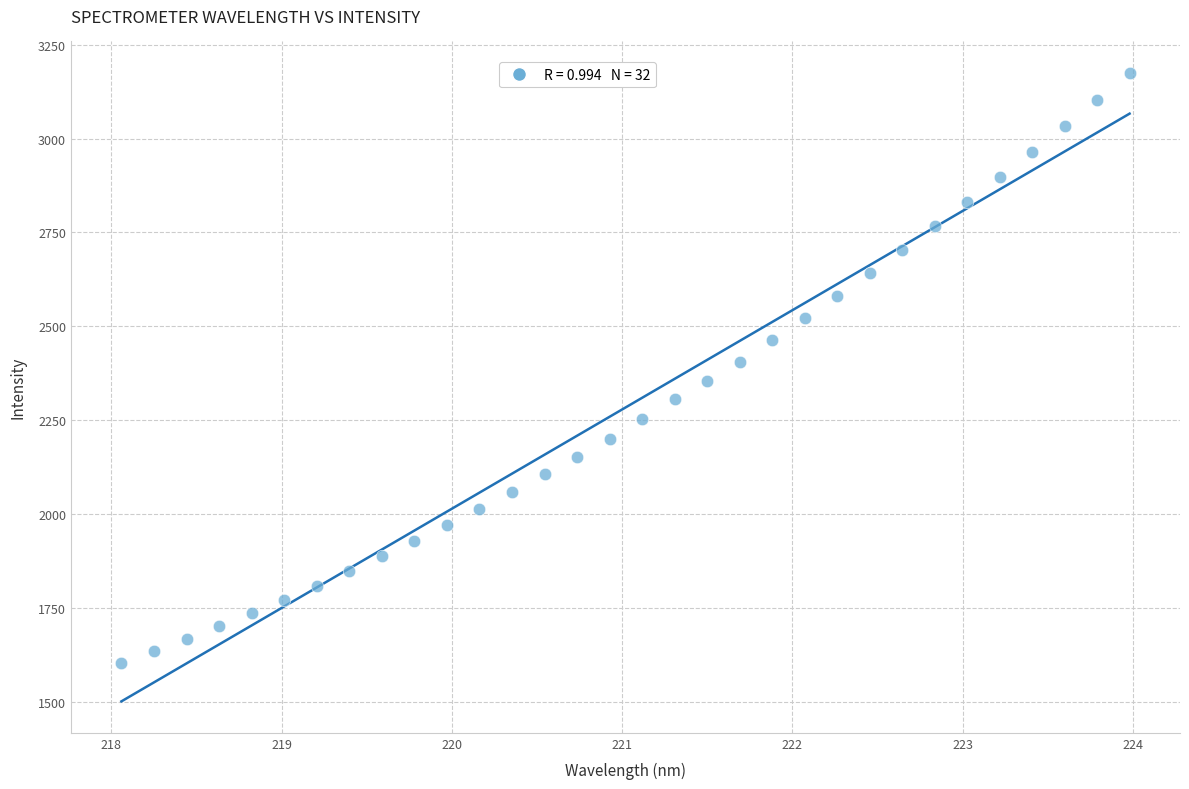

What is the range of X values (max minus min)?

5.9